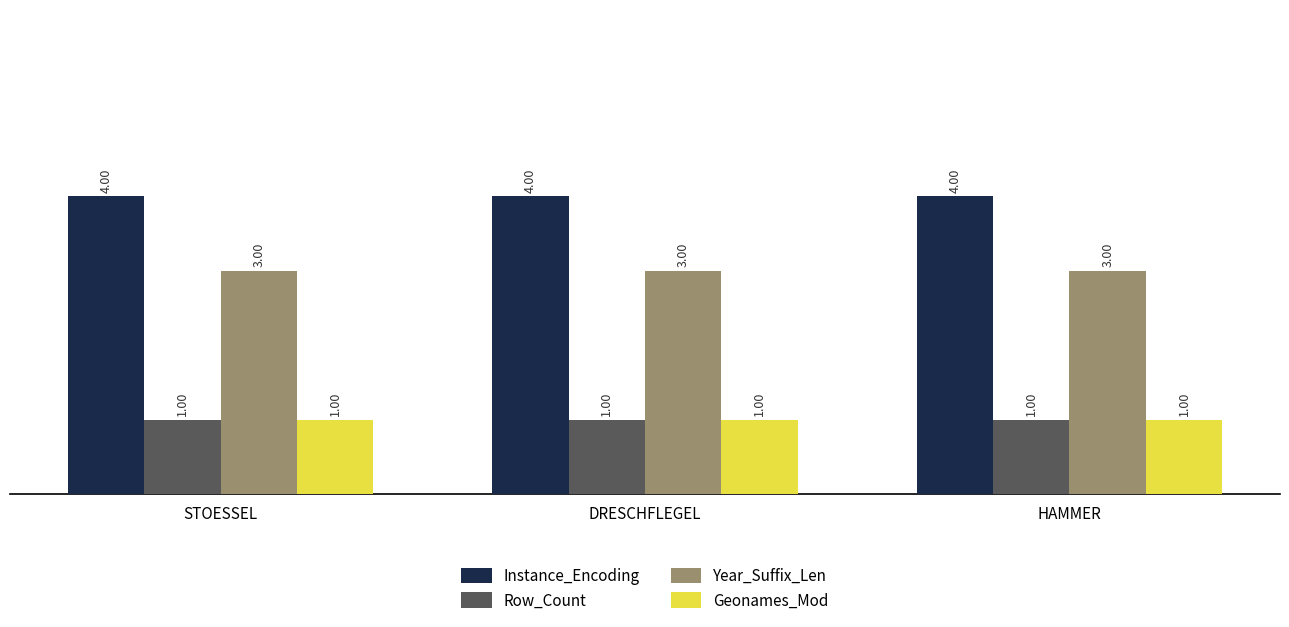

At how many categories does at least one series exceed 3?

3